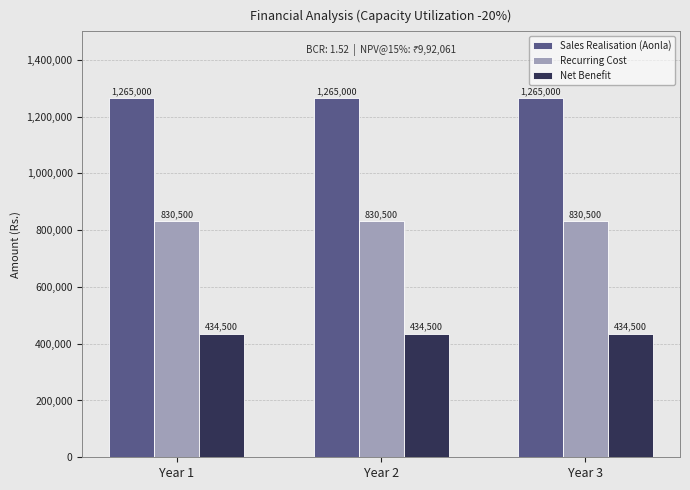

What is the lowest value of the Net Benefit series?

434500